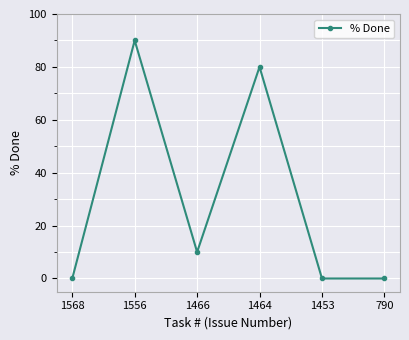

How many values are between 0 and 80?

5